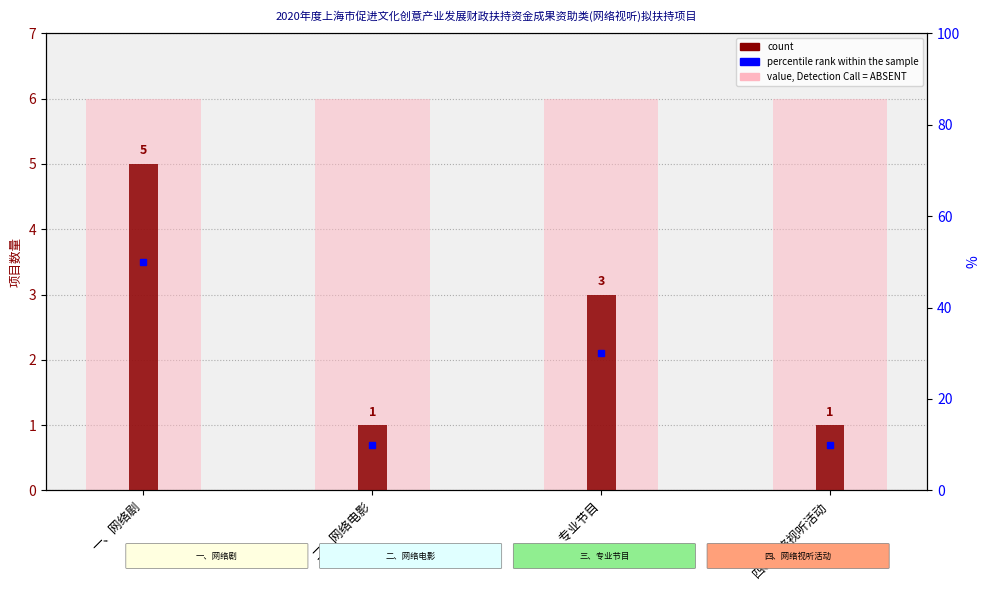

How many values in the percentile rank within the sample series exceed 30?

1